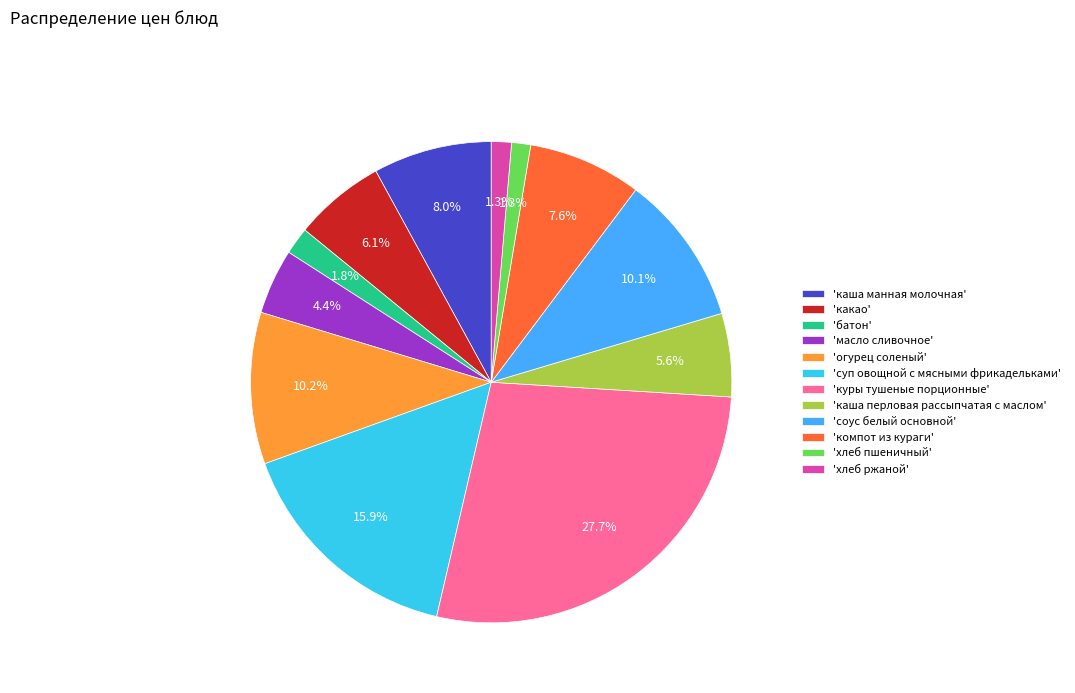

Approximately how many times larger is the value at 'каша манная молочная' compared to 'соус белый основной'?

0.8